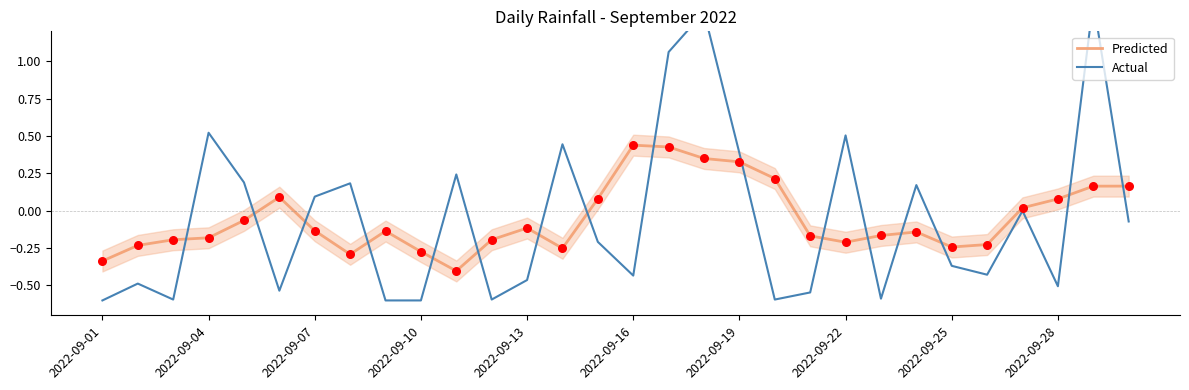

What are all the series names shown in the legend?

Predicted, Actual